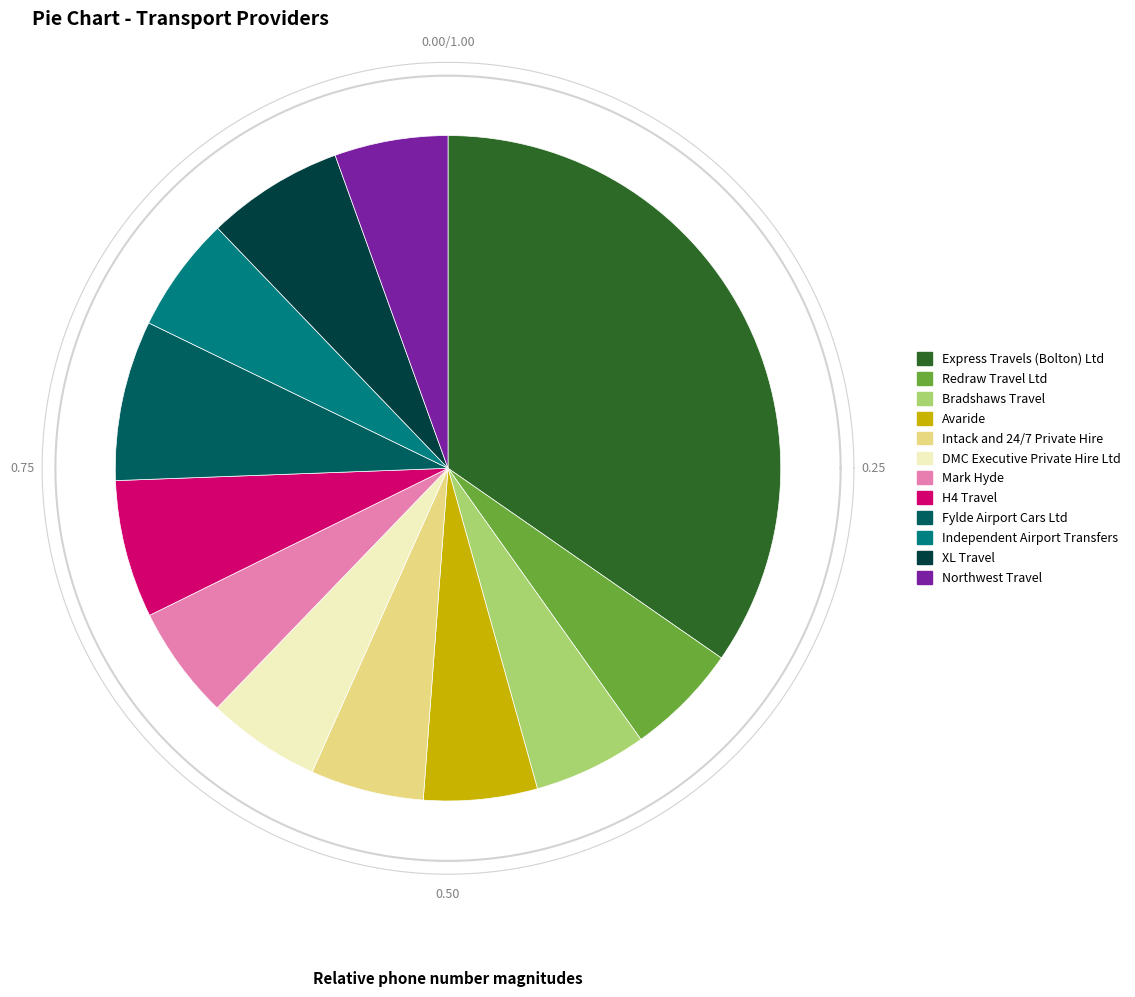

To the nearest percent, what portion does XL Travel represent?

7%